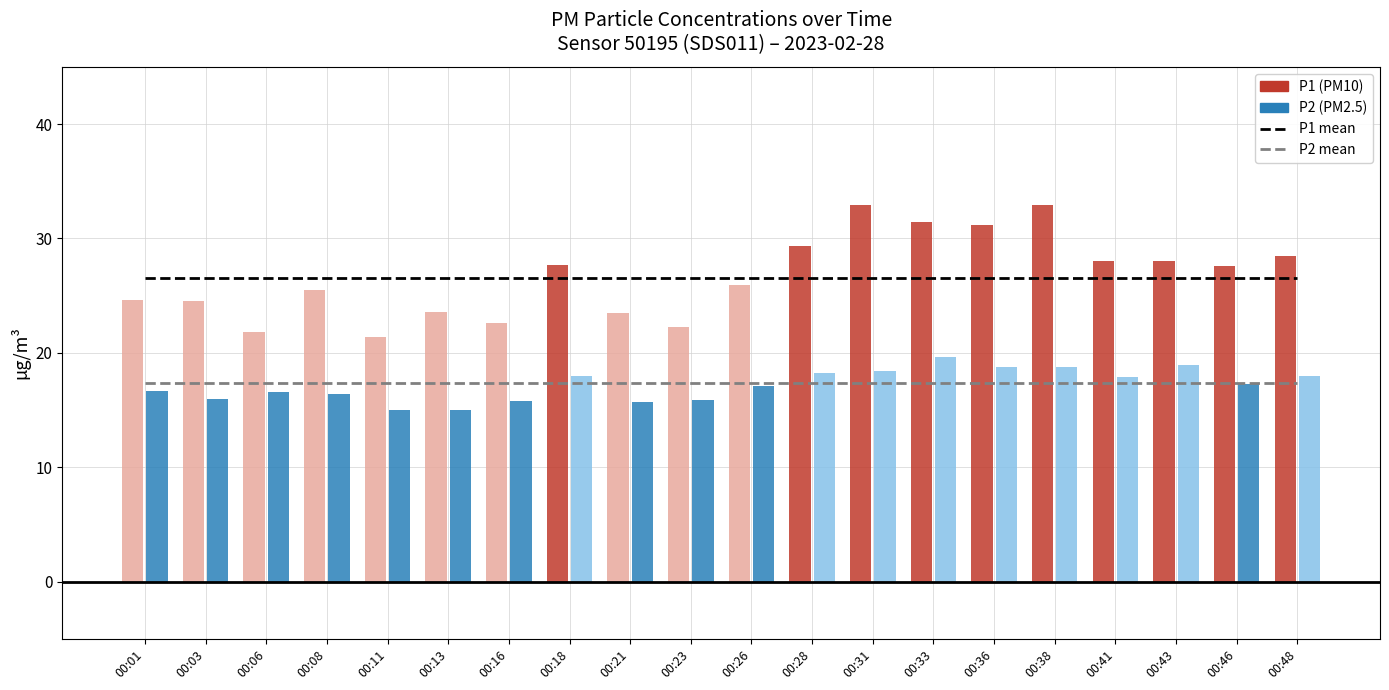

Rank the categories by P2 mean value from highest to lowest.

00:01, 00:03, 00:06, 00:08, 00:11, 00:13, 00:16, 00:18, 00:21, 00:23, 00:26, 00:28, 00:31, 00:33, 00:36, 00:38, 00:41, 00:43, 00:46, 00:48